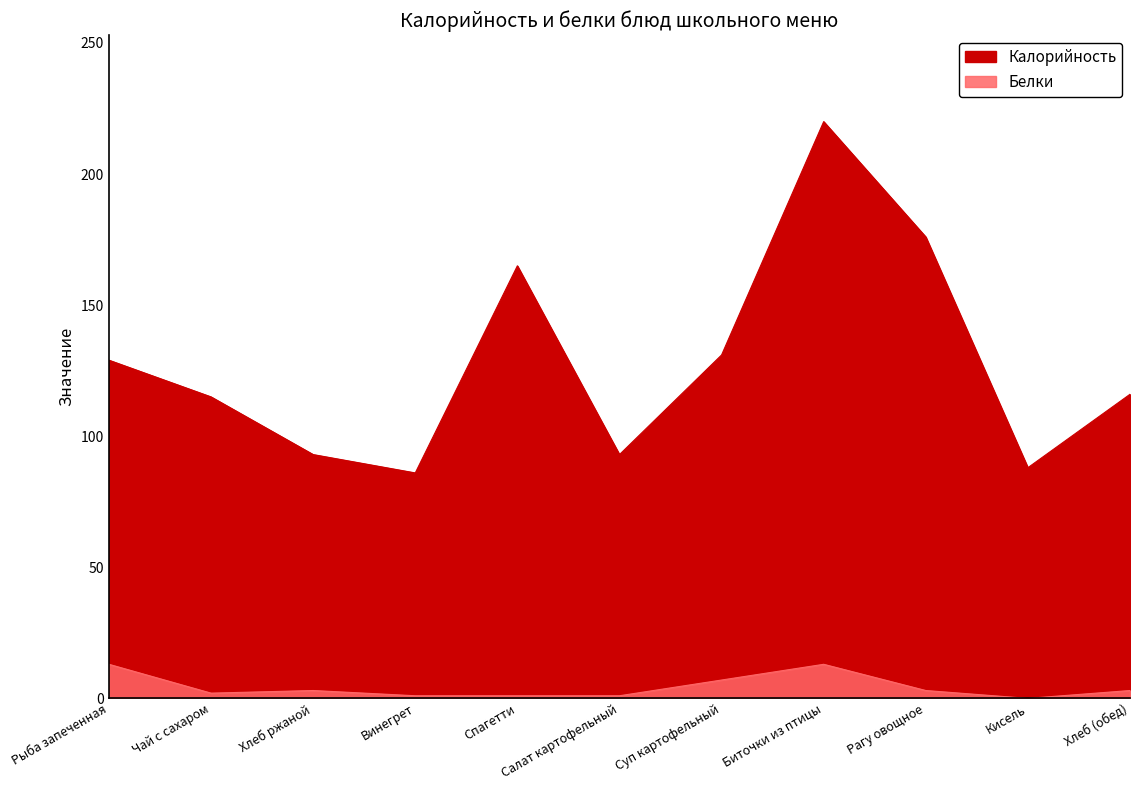

What are all the series names shown in the legend?

Калорийность, Белки